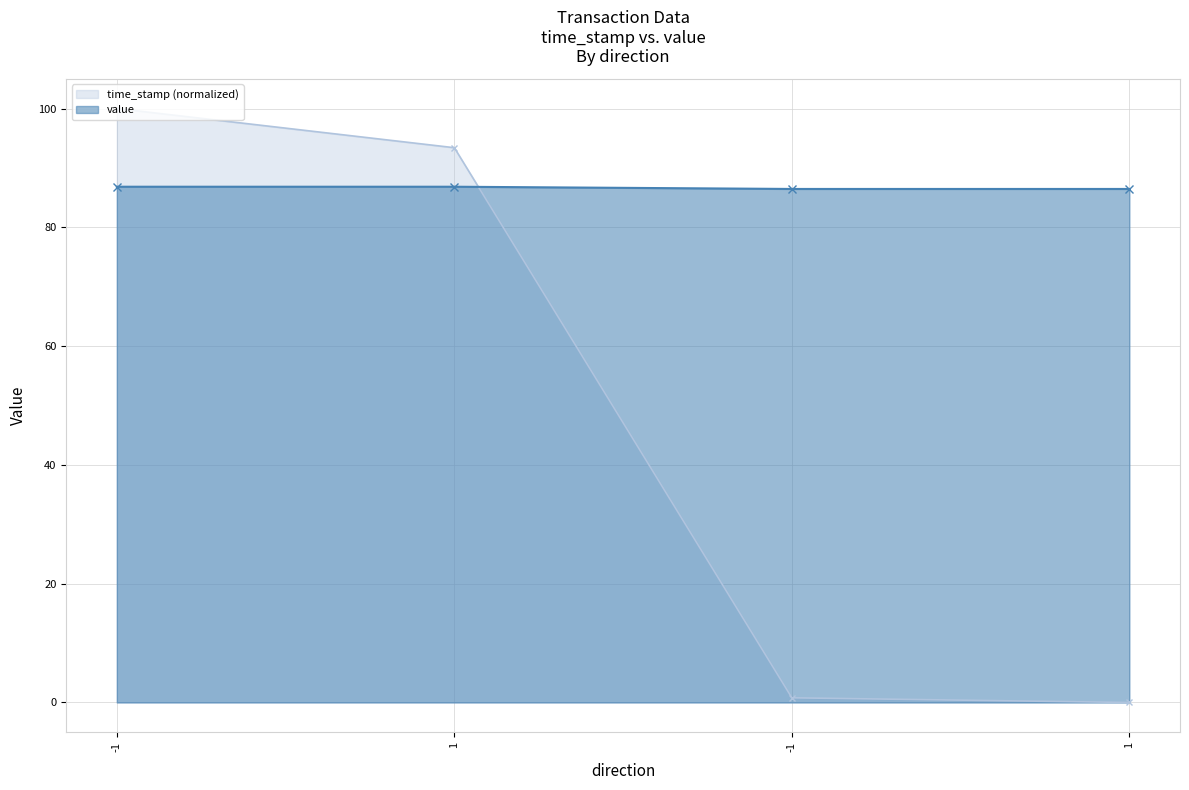

True or false: value has more than 0 interior local peaks.

False